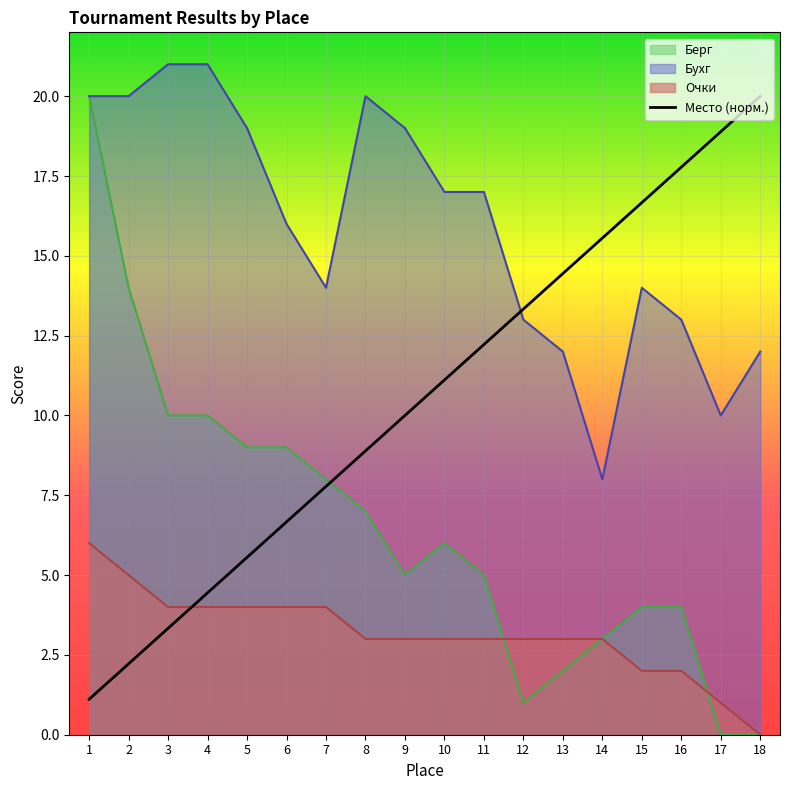

At 2, list the series in order from largest to smallest.

Бухг, Берг, Очки, Место (норм.)